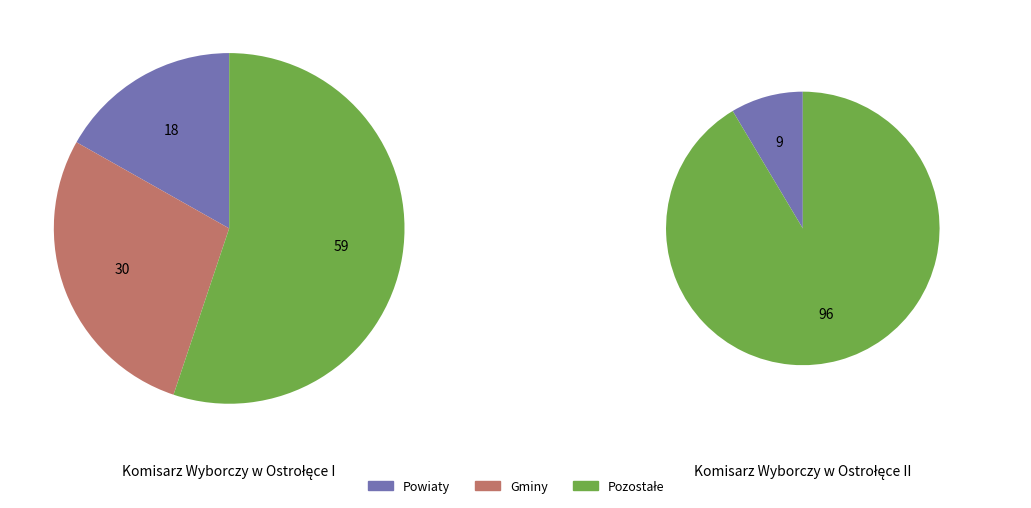

What is the smallest slice in the pie chart?

Komisarz Wyborczy w Ostrołęce II